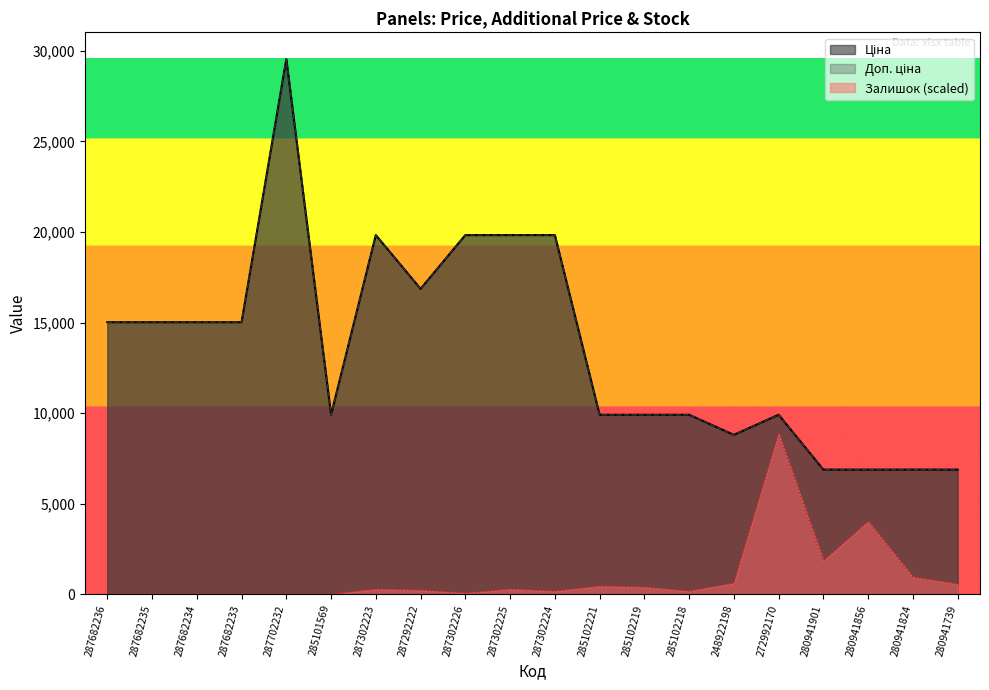

Rank the categories by Ціна value from lowest to highest.

280941901, 280941856, 280941824, 280941739, 248922198, 285101569, 285102221, 285102219, 285102218, 272992170, 287682236, 287682235, 287682234, 287682233, 287292222, 287302223, 287302226, 287302225, 287302224, 287702232